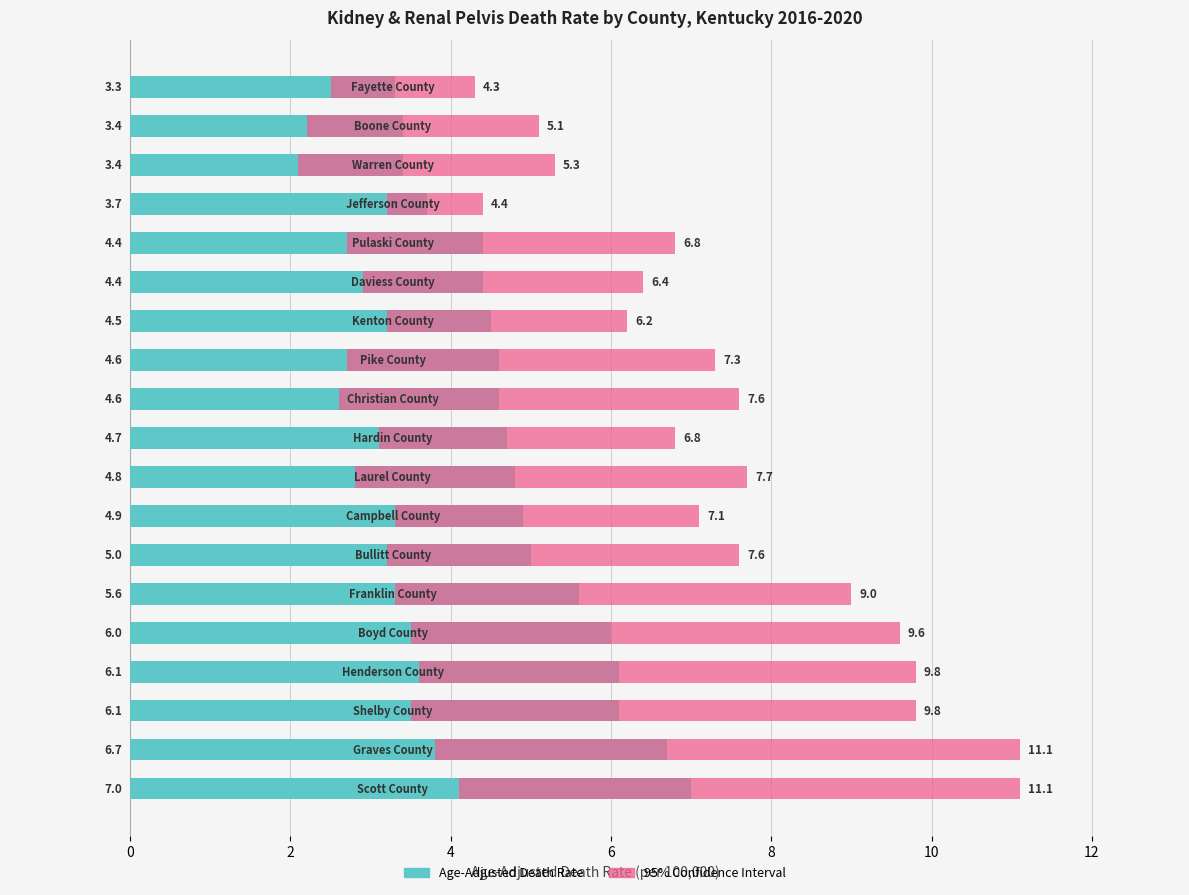

At 6, list the series in order from largest to smallest.

95% Confidence Interval, Age-Adjusted Death Rate